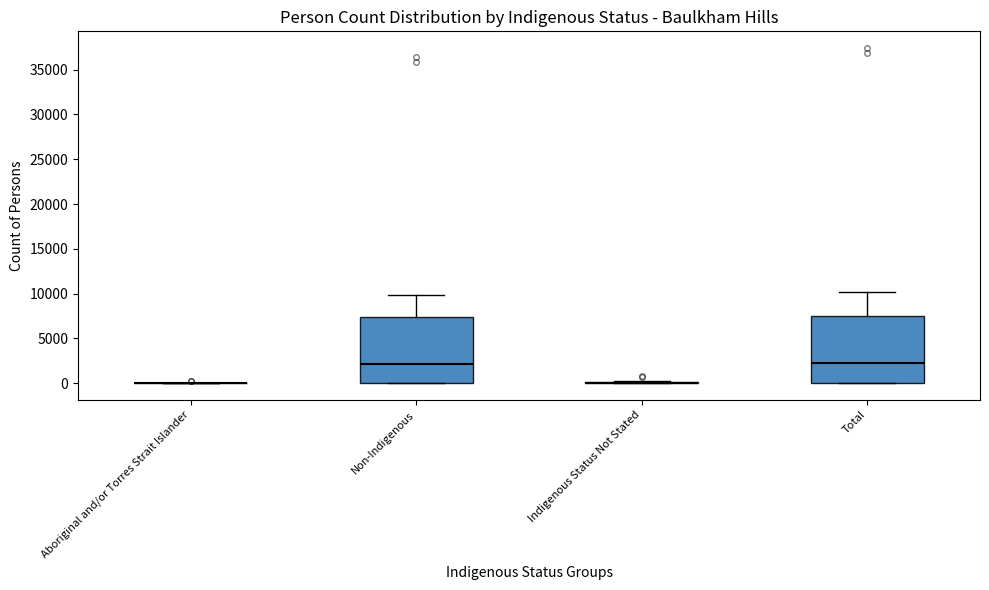

Reading left to right, read every box against the y-axis: the position of its median line, the range the box covers, and the ends of its whiskers. The values are not printed on the chart, so give them approximately, as read against the axis.

Aboriginal and/or Torres Strait Islander: box collapsed to a line at 0, whiskers 0 to 0
Non-Indigenous: median 2000, box 0 to 7500, whiskers 0 to 10000
Indigenous Status Not Stated: box collapsed to a line at 0, whiskers 0 to 0
Total: median 2000, box 0 to 7500, whiskers 0 to 10000